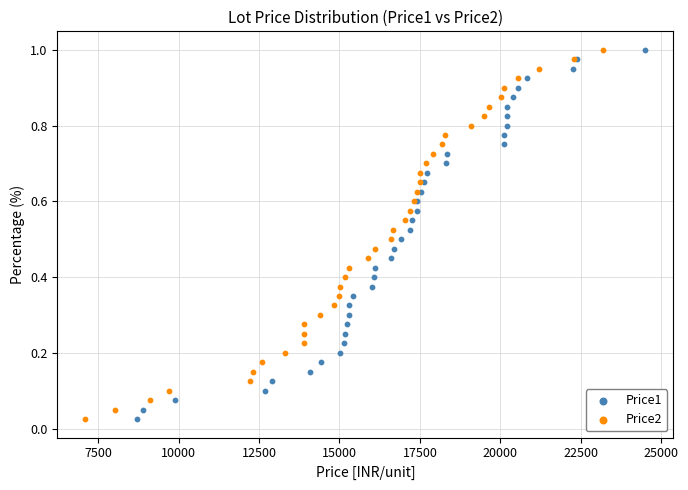

Which series has the largest Y range (max minus min)?

Price1